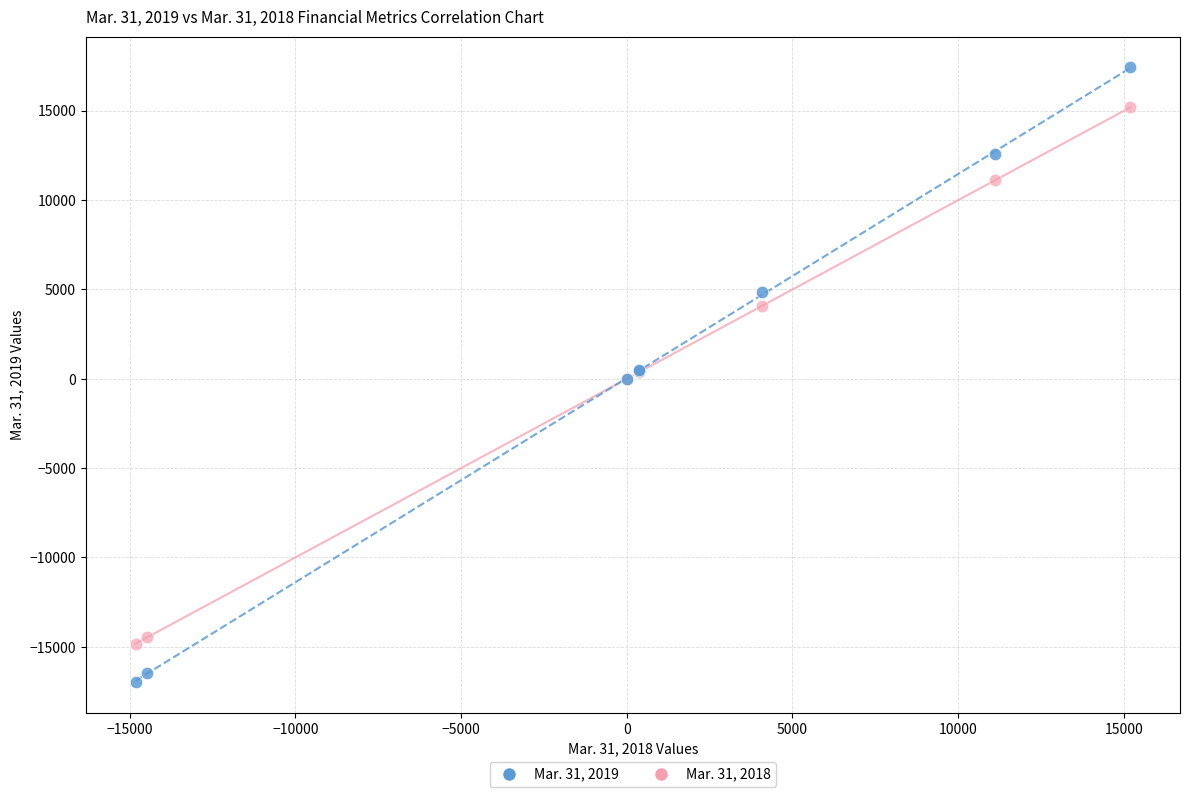

Which series has the widest spread of Y values?

Mar. 31, 2019